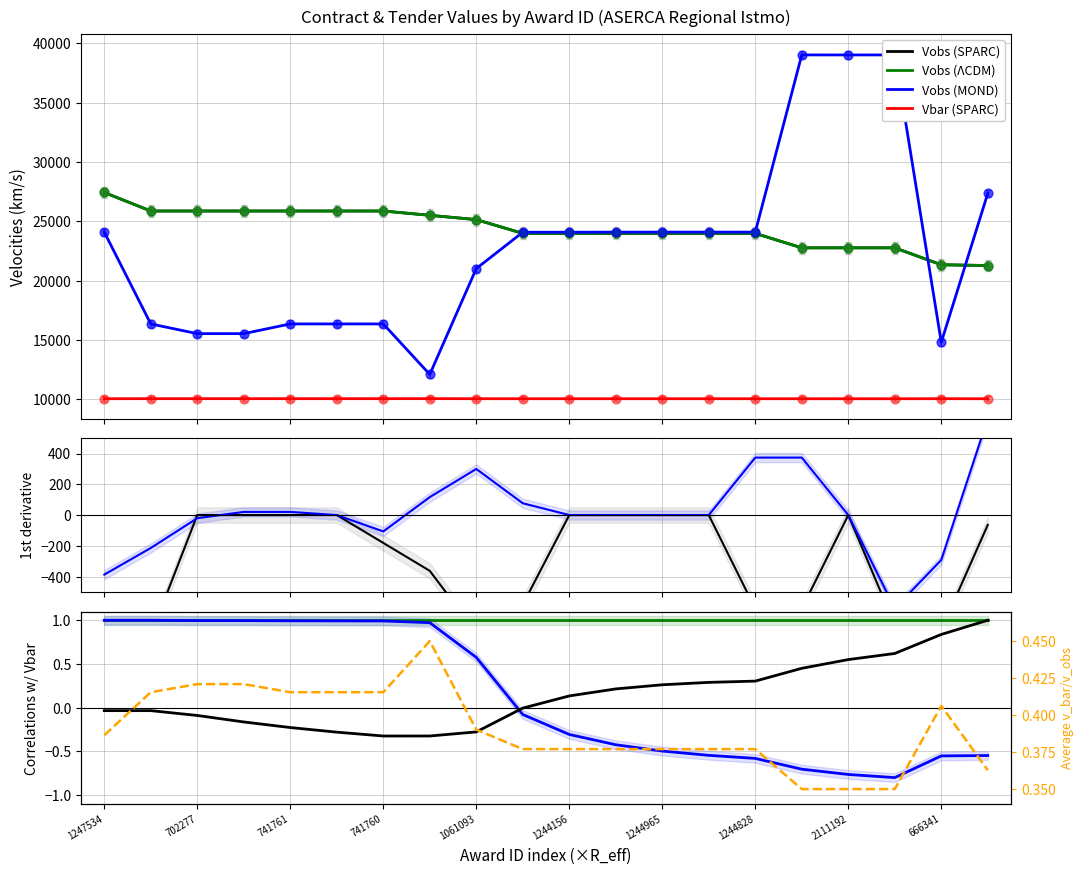

What is the total value across all series at 702286?

66749.5